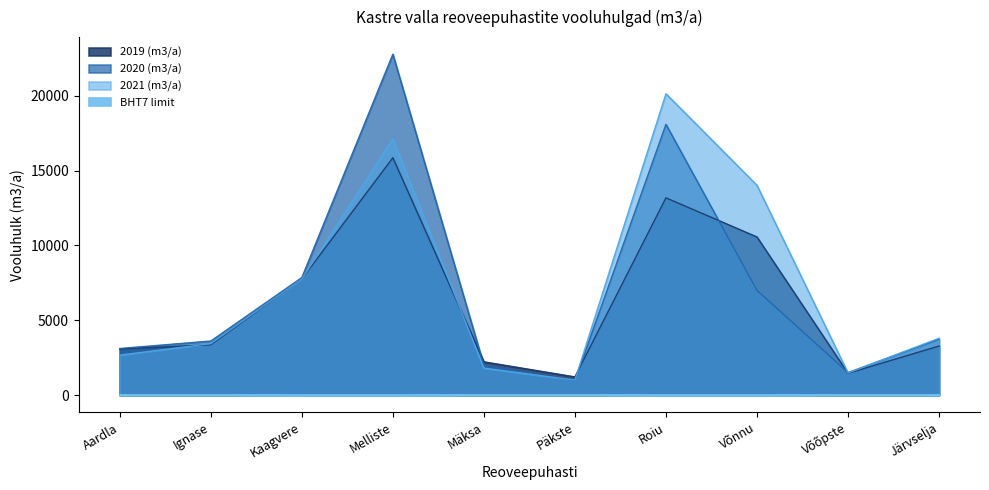

Reading right to left, extract all data points from this chart.

2019 (m3/a): Järvselja=3289	Võõpste=1469	Võnnu=10566	Roiu=13179	Päkste=1227	Mäksa=2233	Melliste=15856	Kaagvere=7760	Ignase=3368	Aardla=3095
2020 (m3/a): Järvselja=3747	Võõpste=1515	Võnnu=7007	Roiu=18085	Päkste=969	Mäksa=1998	Melliste=22769	Kaagvere=7858	Ignase=3622	Aardla=3123
2021 (m3/a): Järvselja=3808	Võõpste=1493	Võnnu=14017	Roiu=20128	Päkste=1010	Mäksa=1814	Melliste=17115	Kaagvere=7755	Ignase=3446	Aardla=2680
BHT7 limit: Järvselja=40	Võõpste=40	Võnnu=25	Roiu=25	Päkste=40	Mäksa=40	Melliste=25	Kaagvere=25	Ignase=40	Aardla=40